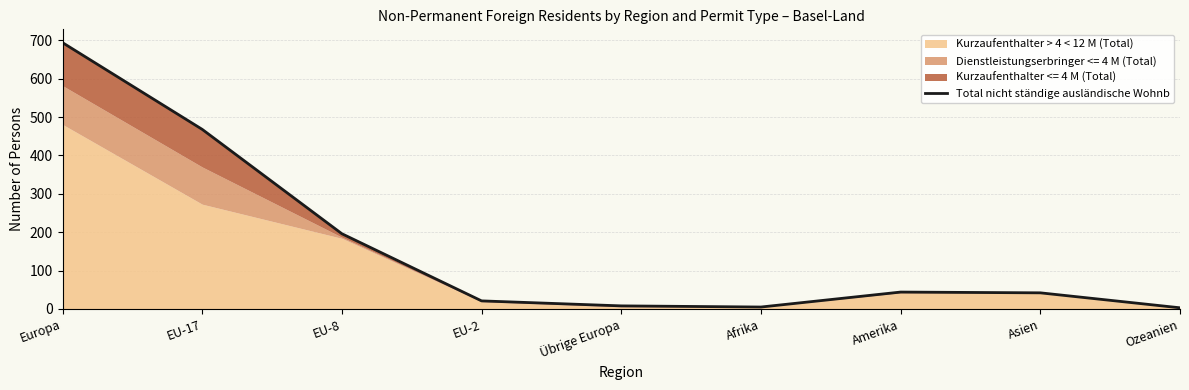

How many interior local valleys (lower than both neighbors) does the data have?

1